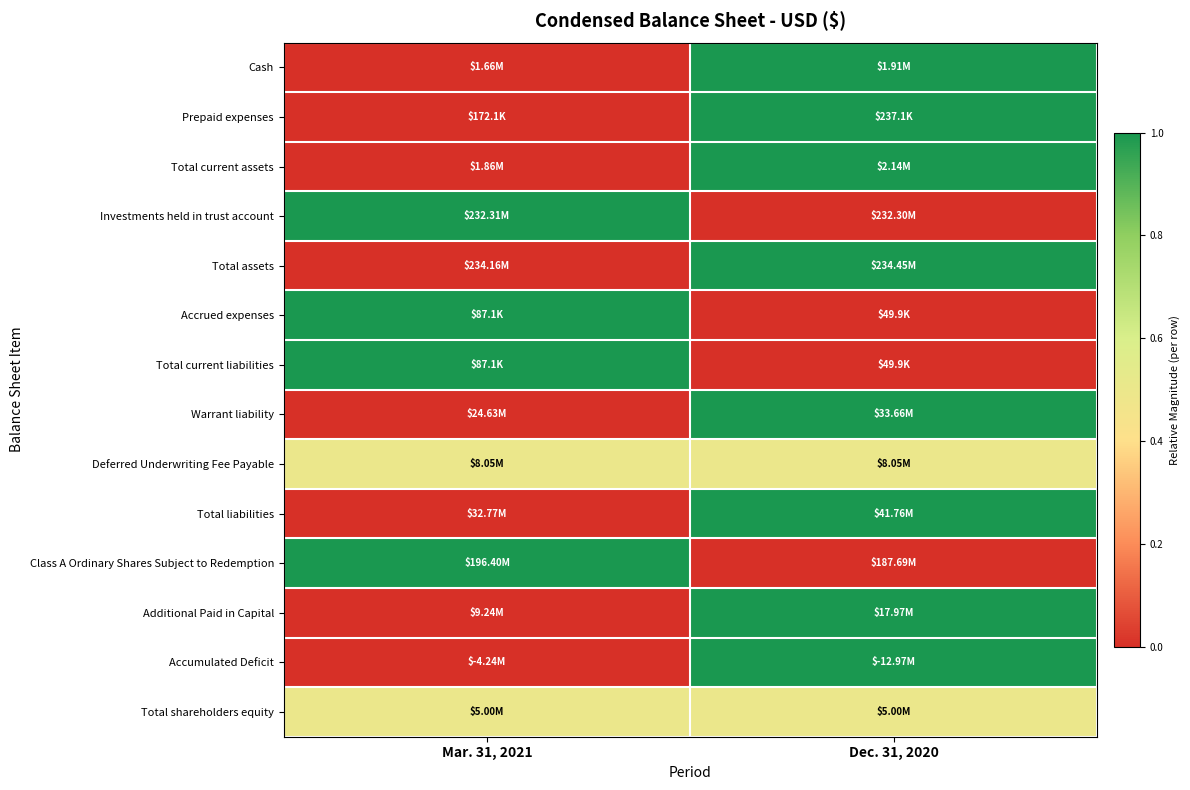

At how many categories does at least one series exceed 0?

2